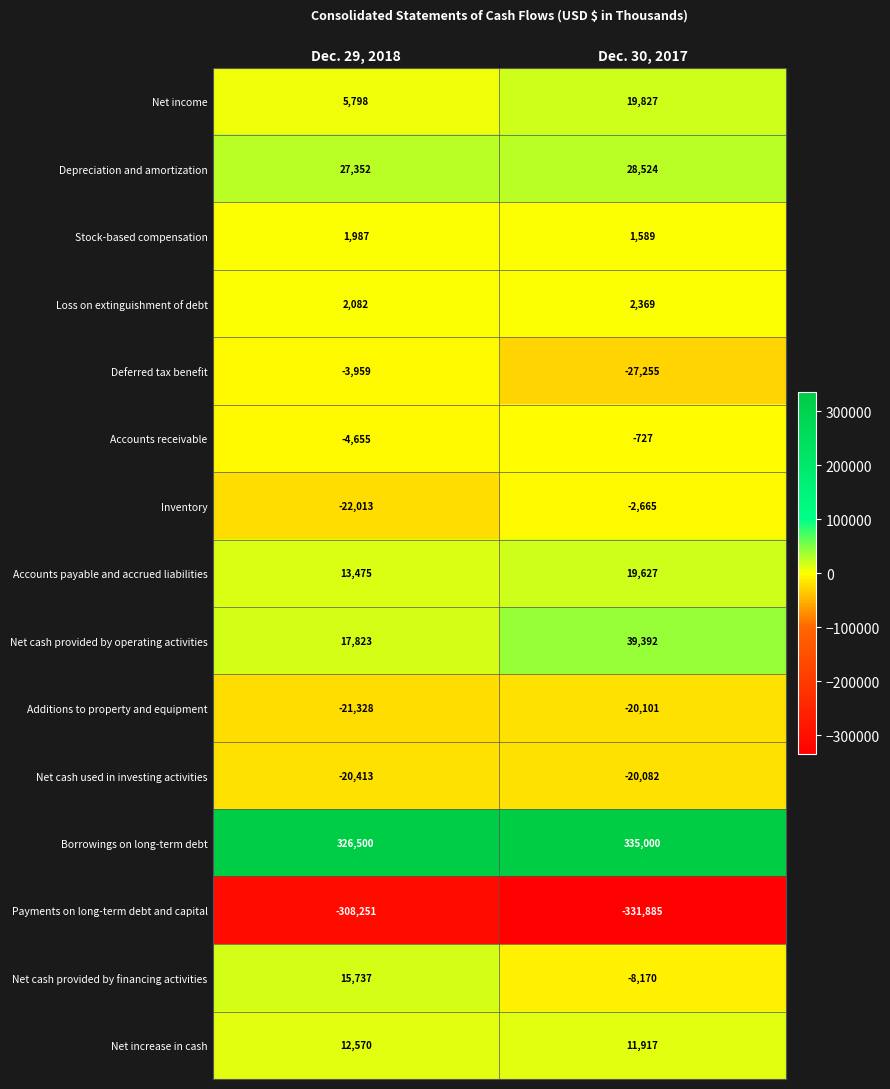

Count the number of categories in the chart.

2